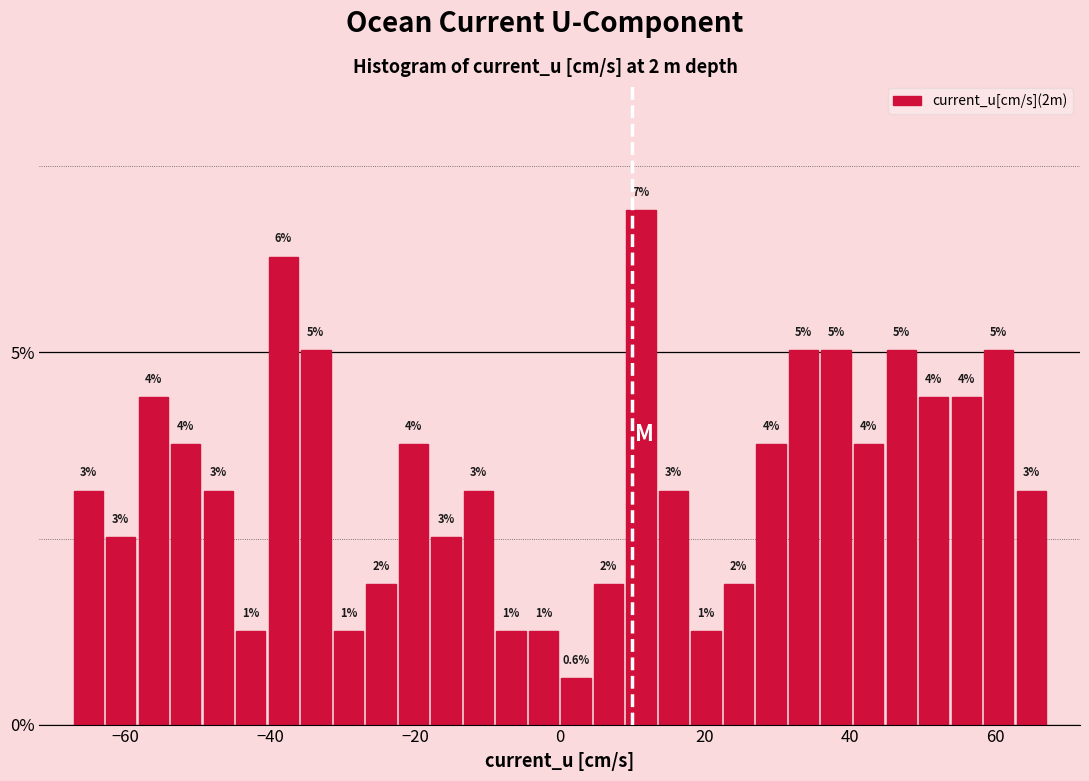

Read against the x-axis, roughly where is the centre of the tallest bar?

12